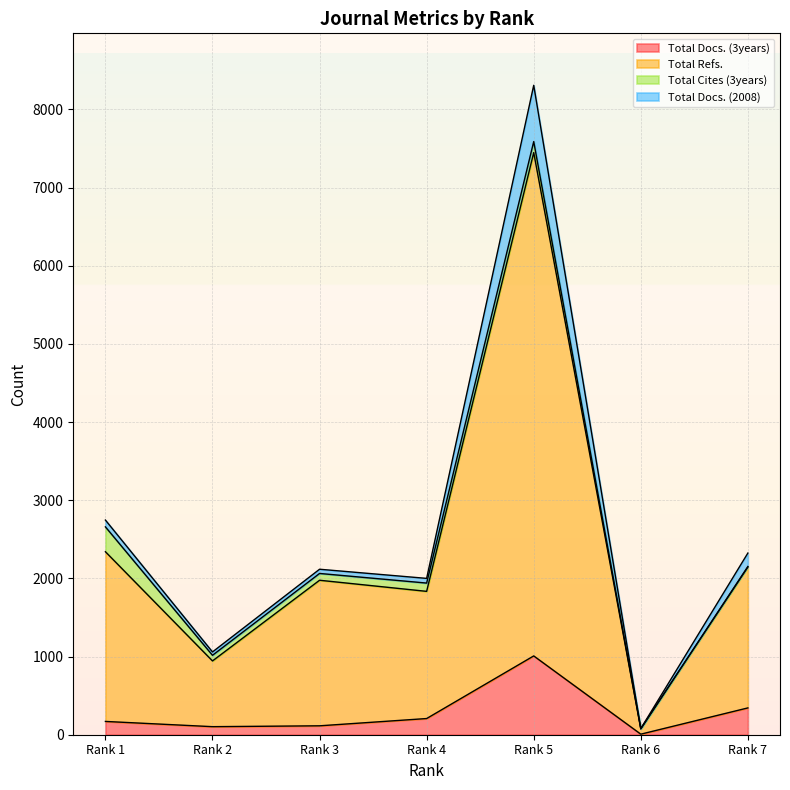

Which category has the highest value in the Total Docs. (3years) series?

Rank 5